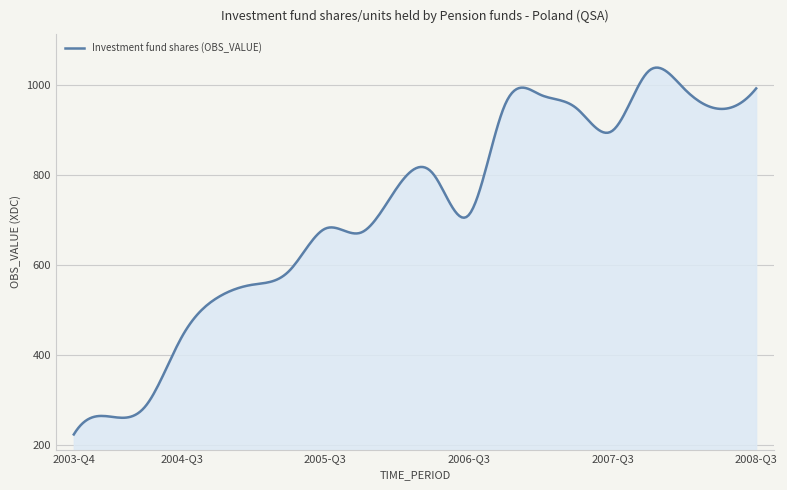

What is the difference between the maximum and minimum values?

814.9